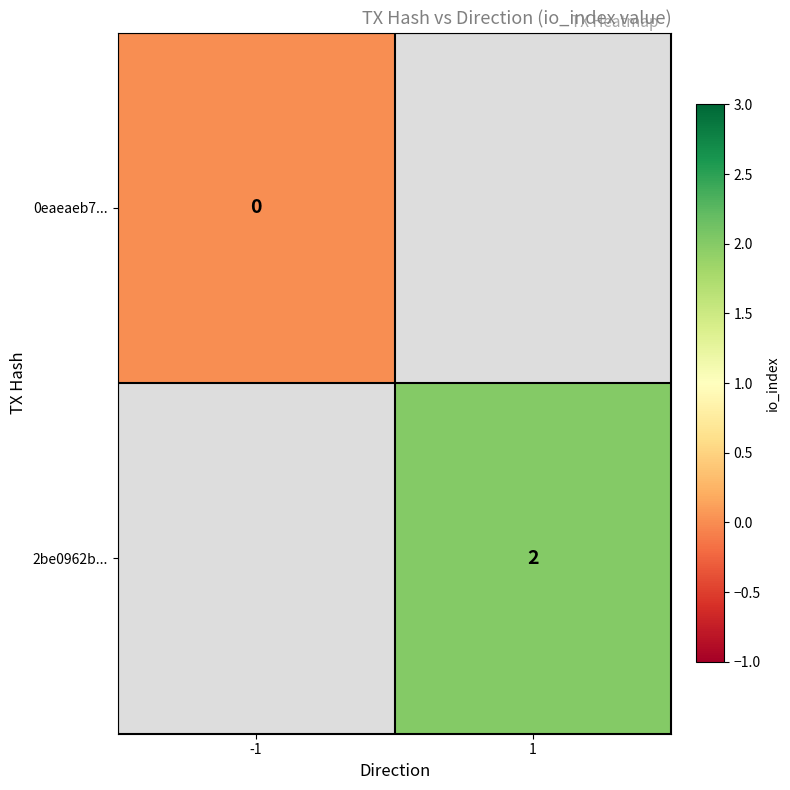

Which category has the lowest value across all series?

-1